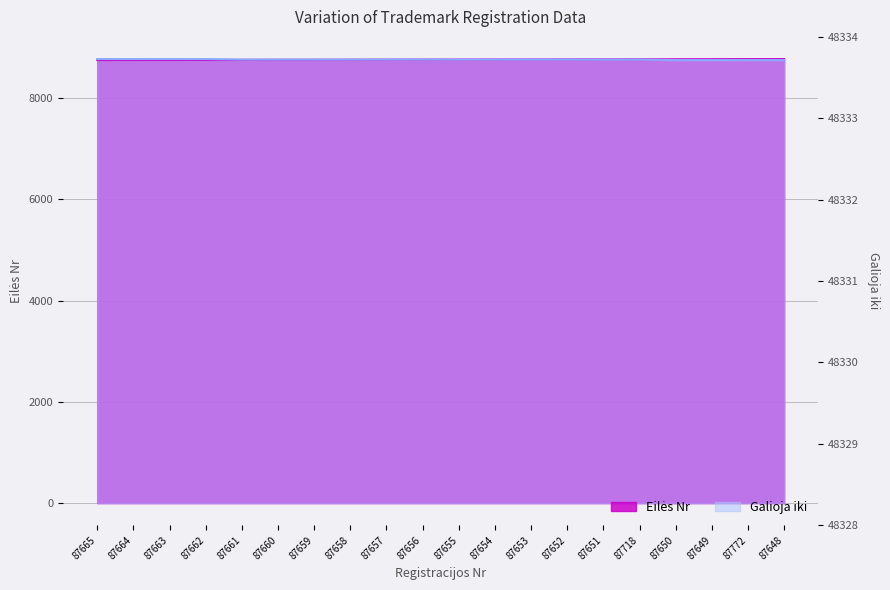

Which series ends up on top after the final intersection of Galioja iki and Eilės Nr?

Eilės Nr